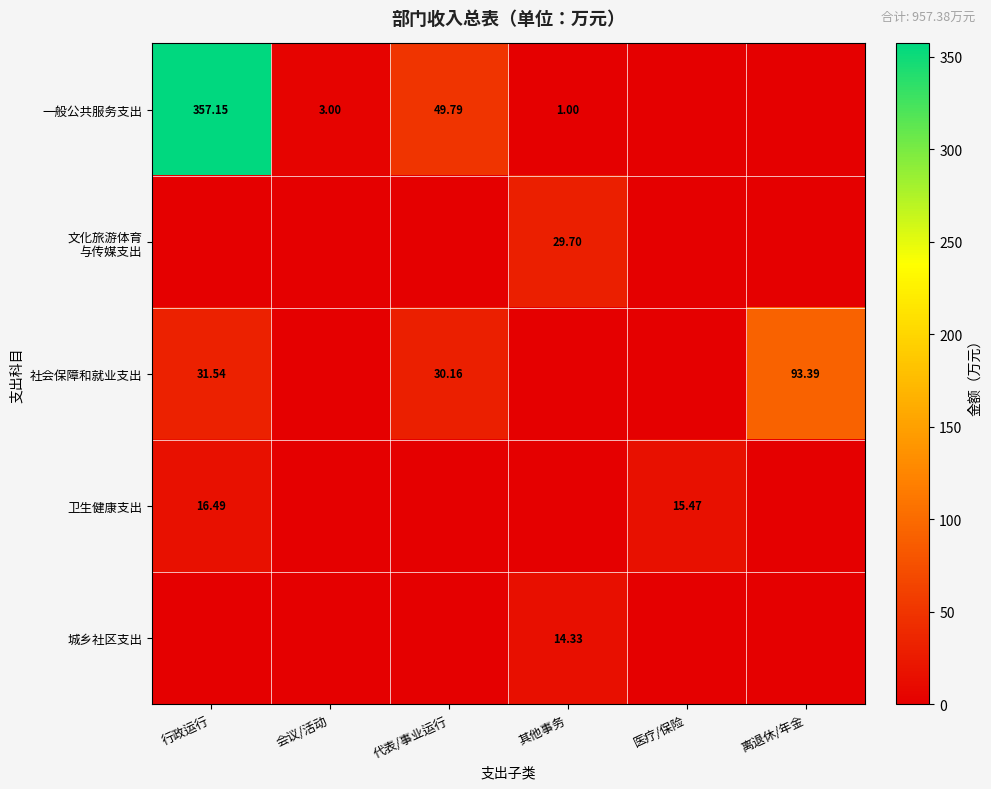

Rank the categories by 卫生健康支出 value from highest to lowest.

行政运行, 医疗/保险, 会议/活动, 代表/事业运行, 其他事务, 离退休/年金